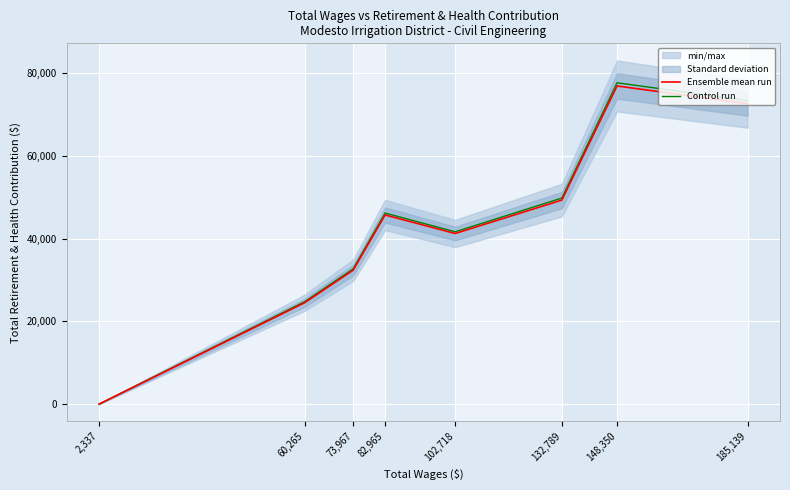

True or false: Ensemble mean run and Control run intersect in this chart.

False